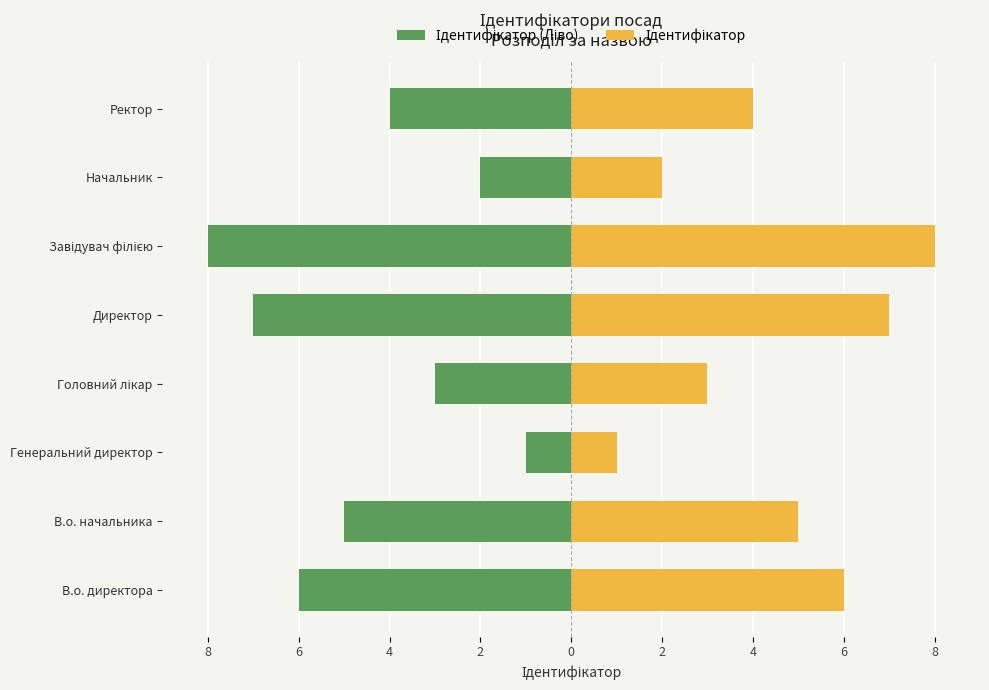

Where does the Ідентифікатор series first go above 5?

В.о. директора